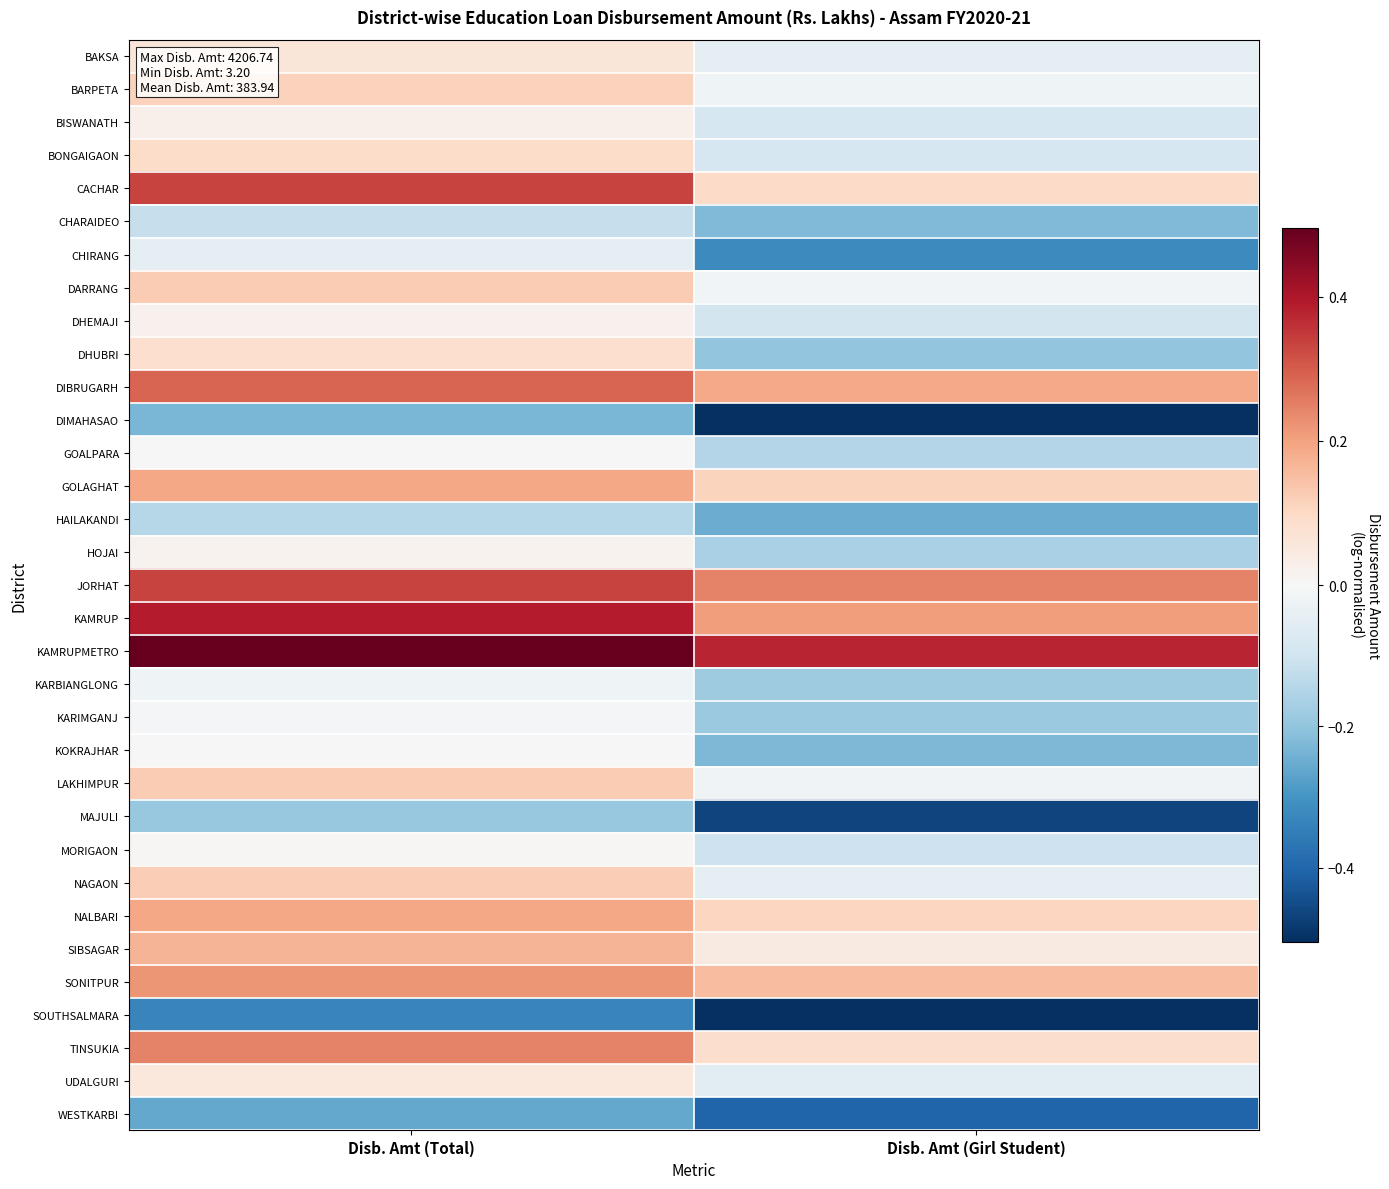

Count the number of categories in the chart.

2